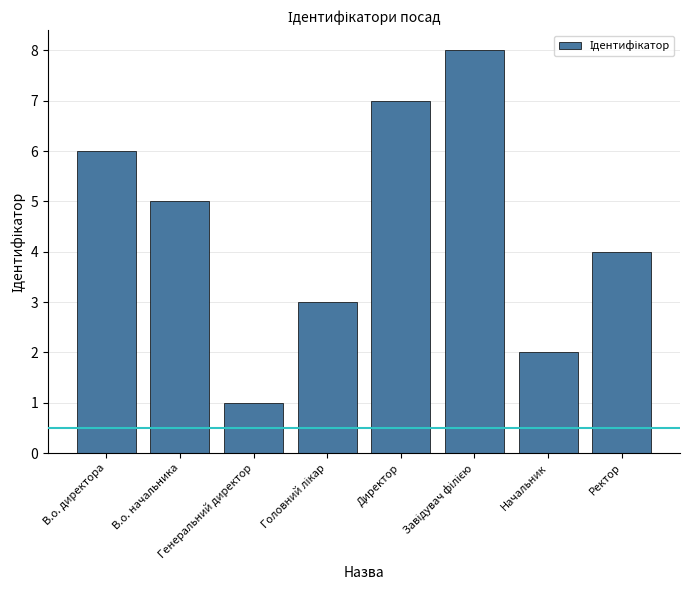

What is the difference between the maximum and minimum values?

7